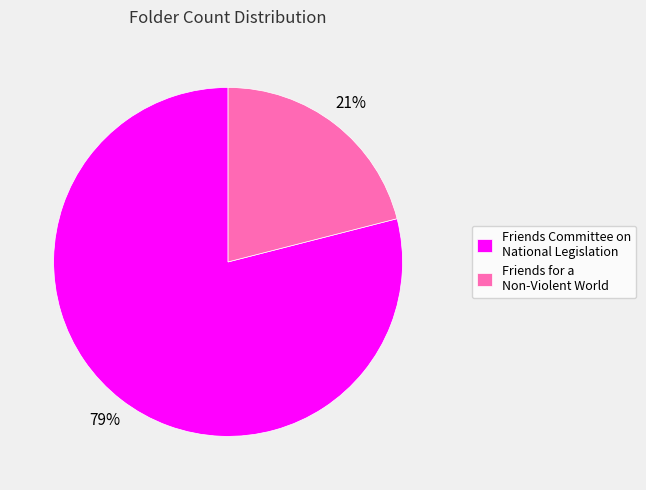

To the nearest percent, what is the difference between the Friends for a Non-Violent World and Friends Committee on National Legislation slice percentages?

58%